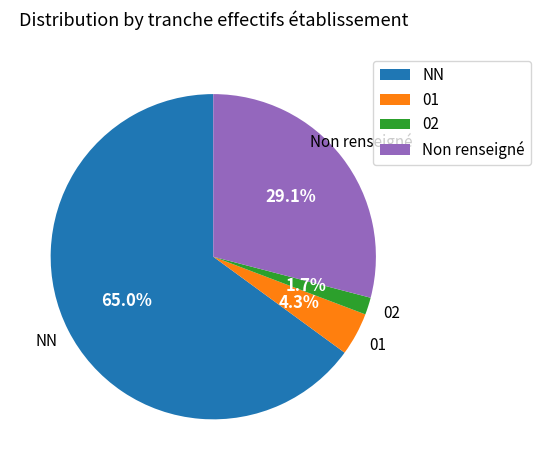

The NN slice represents 74% of the pie. True or false?

False